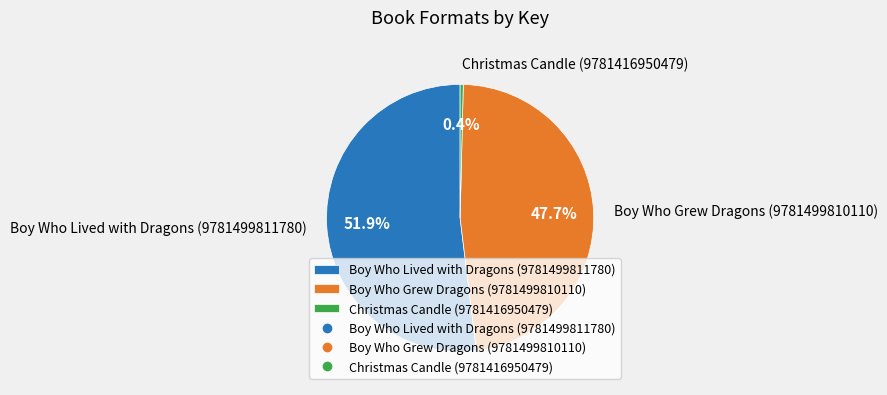

To the nearest percent, what is the difference between the largest and smallest slice percentages?

52%